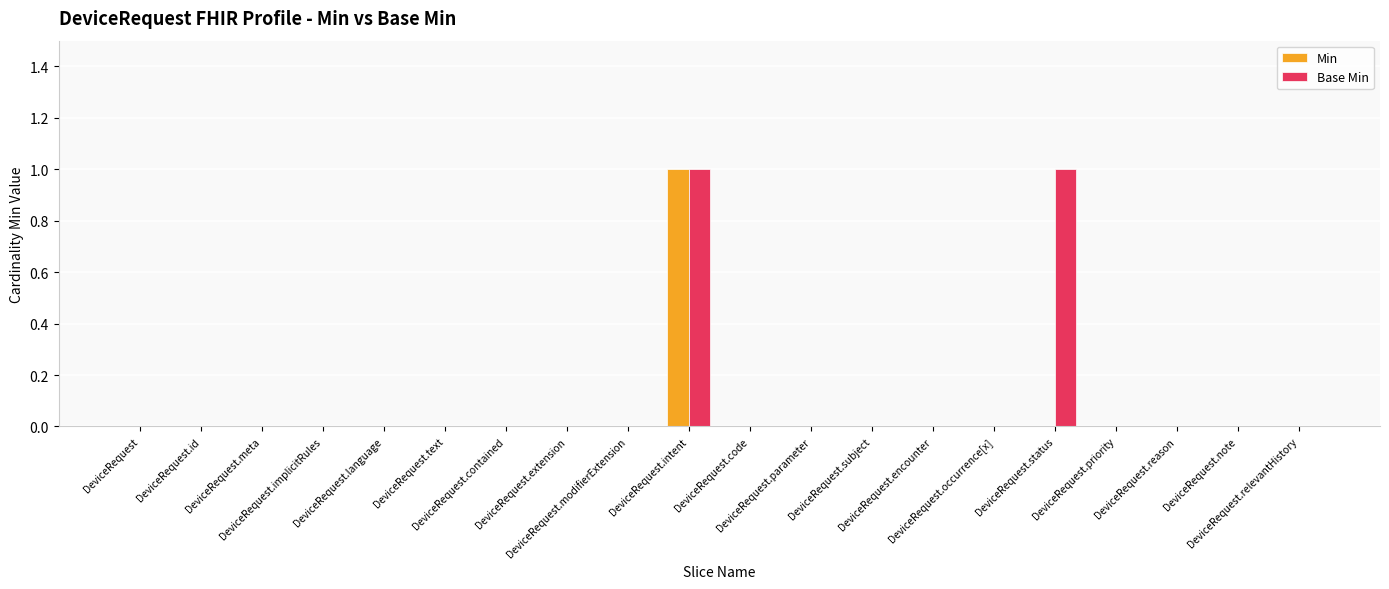

How many groups of bars are there?

20